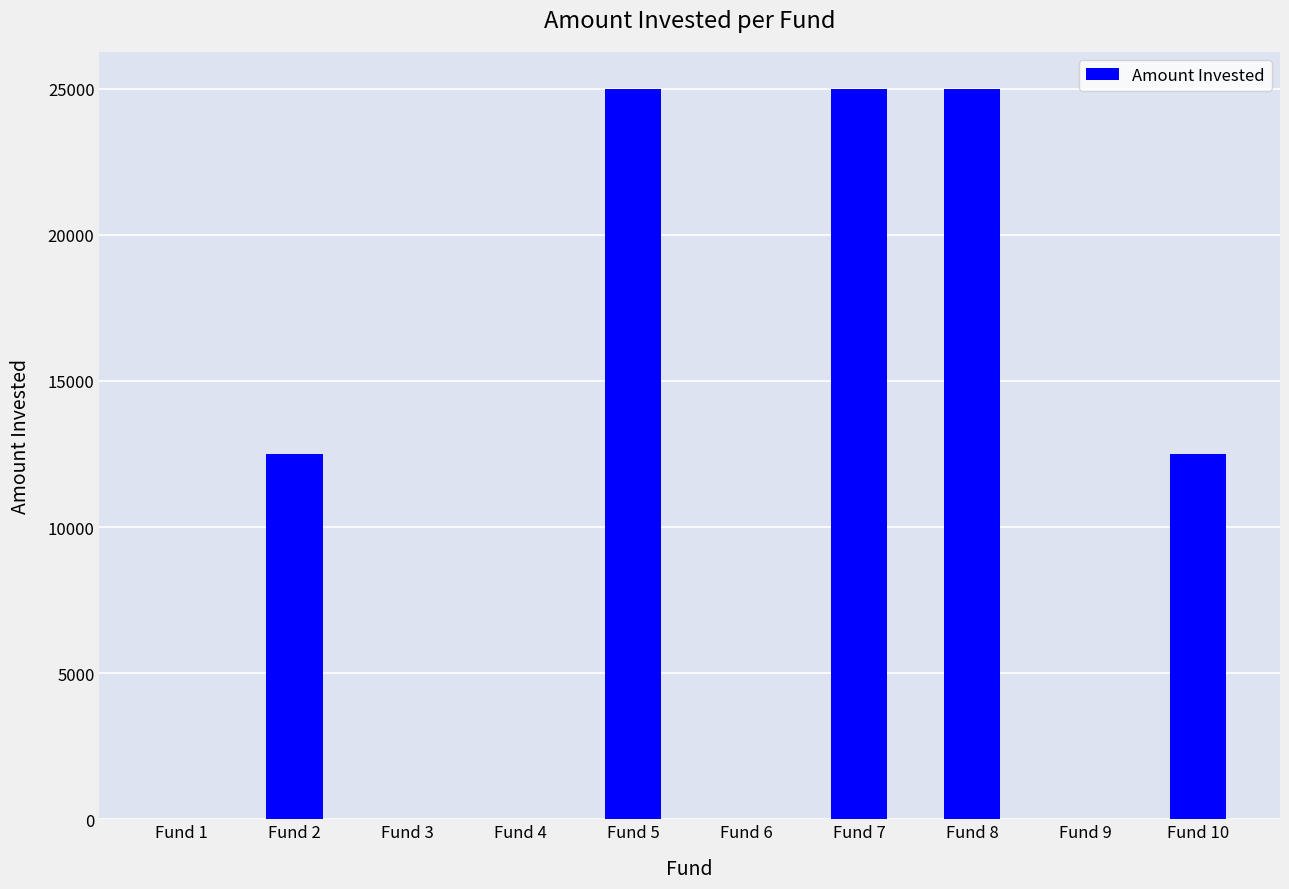

How many categories are shown in the chart?

10